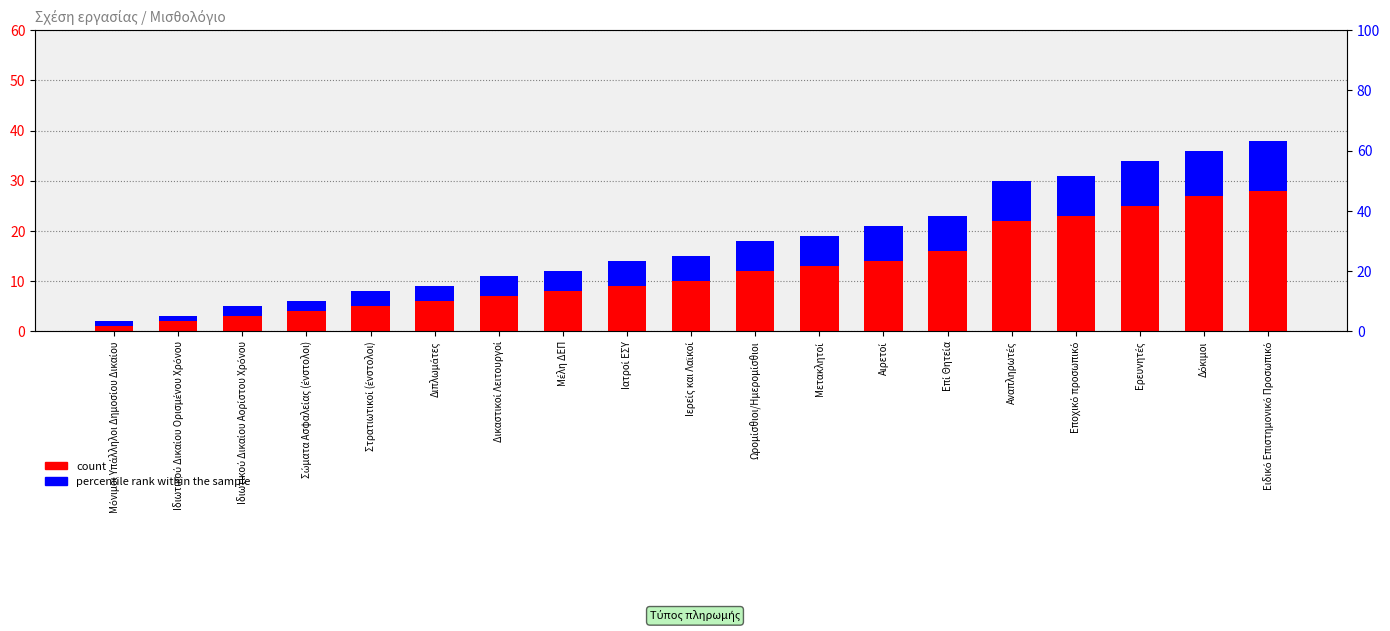

Which category has the highest value in the count series?

Ειδικό Επιστημονικό Προσωπικό